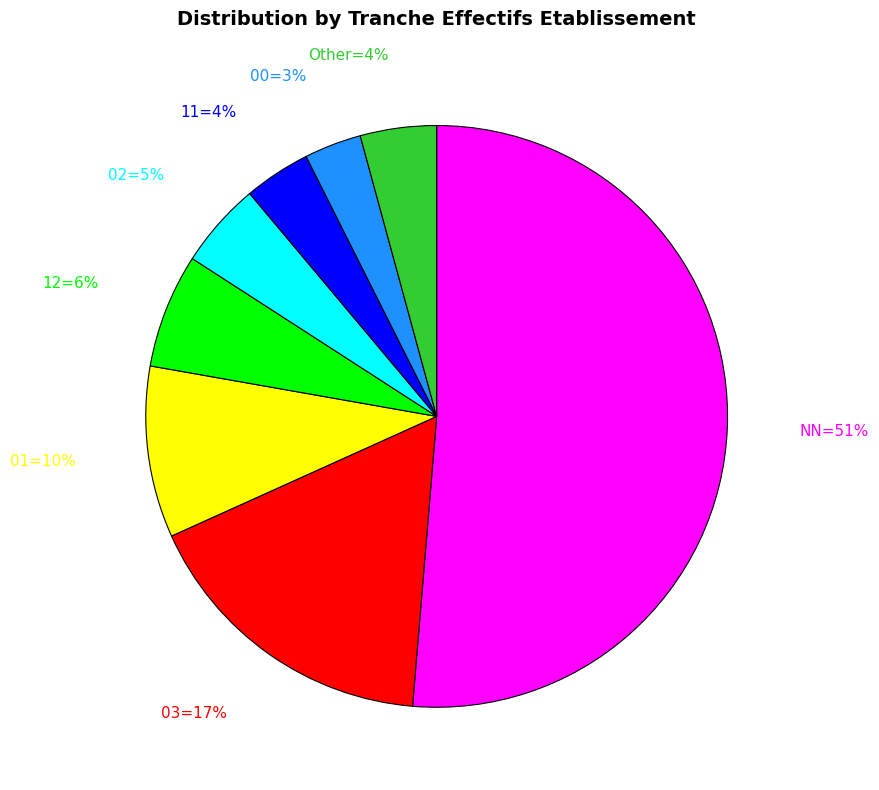

Does any single category account for the majority?

Yes